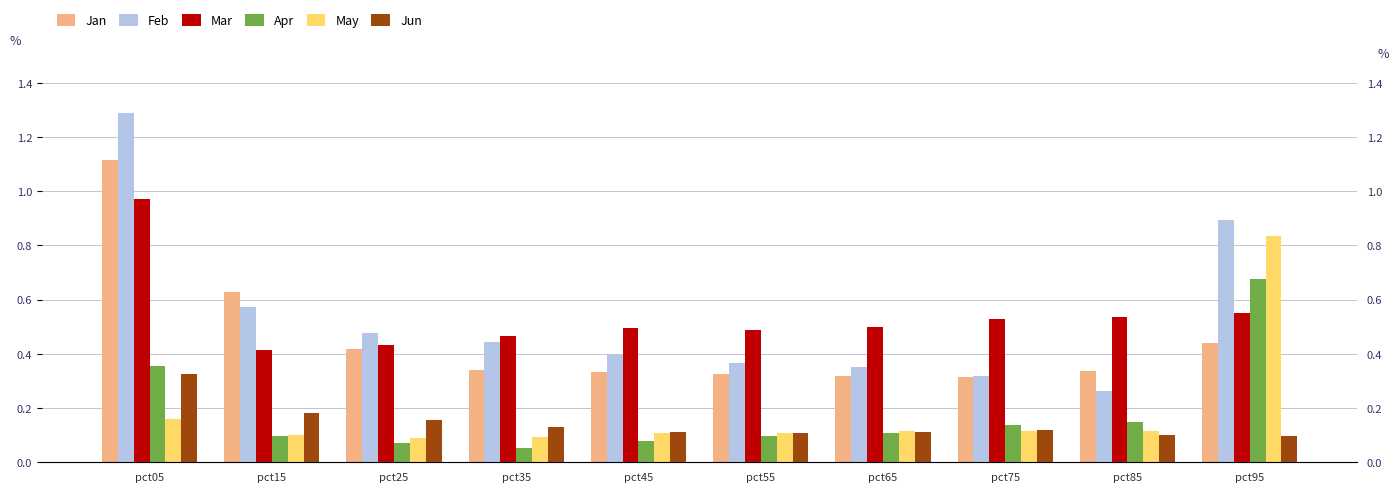

What is the value of the Jun bar at the 8th from the left?

0.1